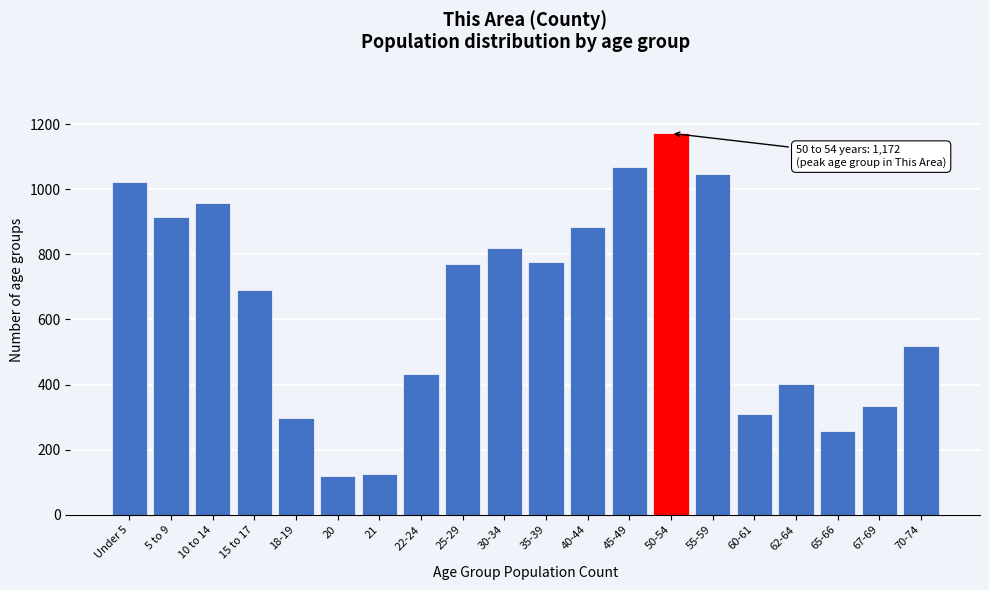

What is the change in value from 20 to 62-64?

+284